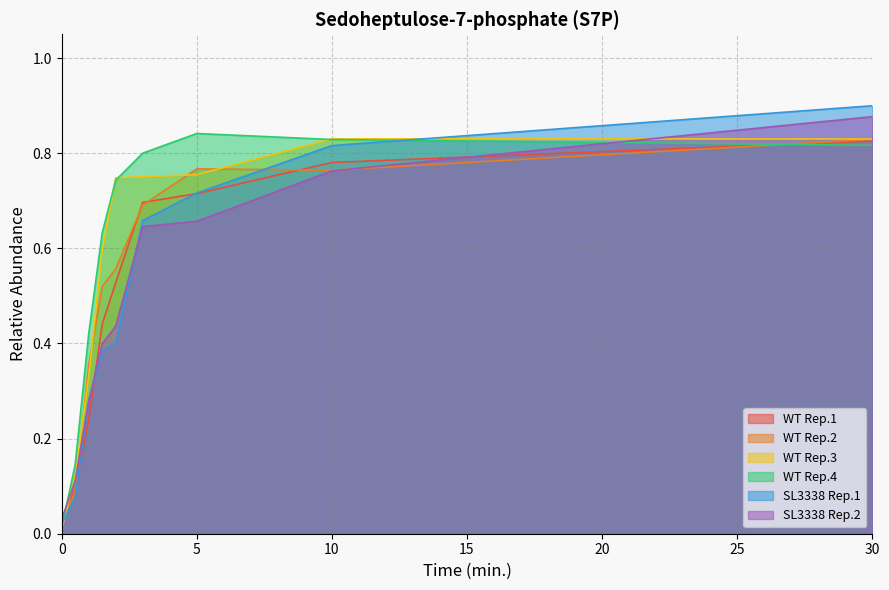

List the labels in order of WT Rep.3 value, largest first.

10, 30, 5, 3, 2, 1.5, 1, 0.5, 0